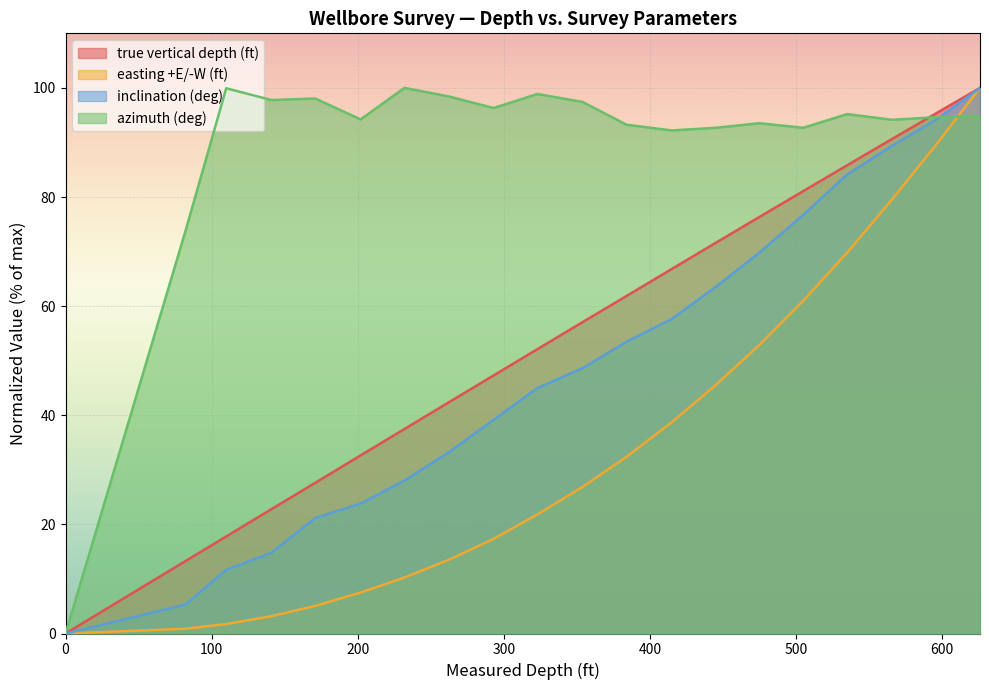

True or false: true vertical depth (ft) has more than 1 points higher than both neighbors.

False